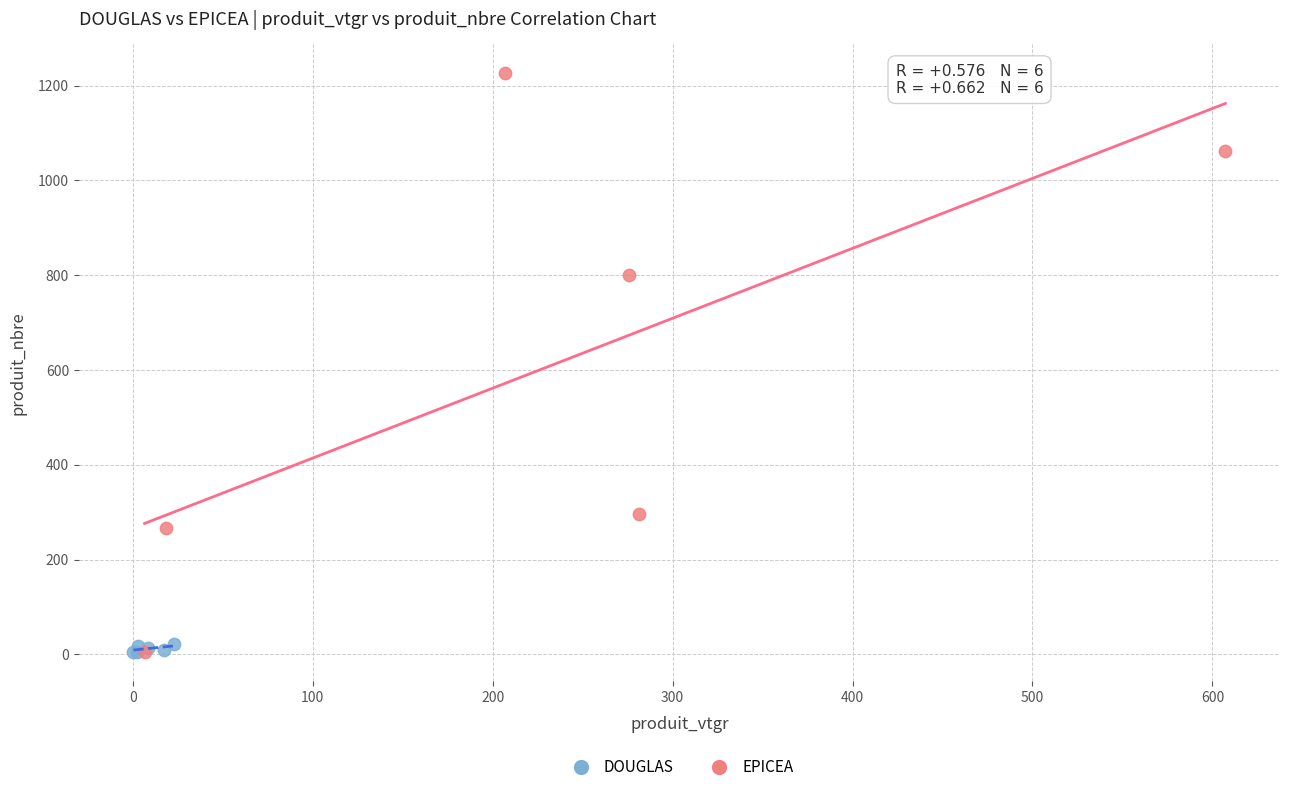

Which series has the largest Y range (max minus min)?

EPICEA